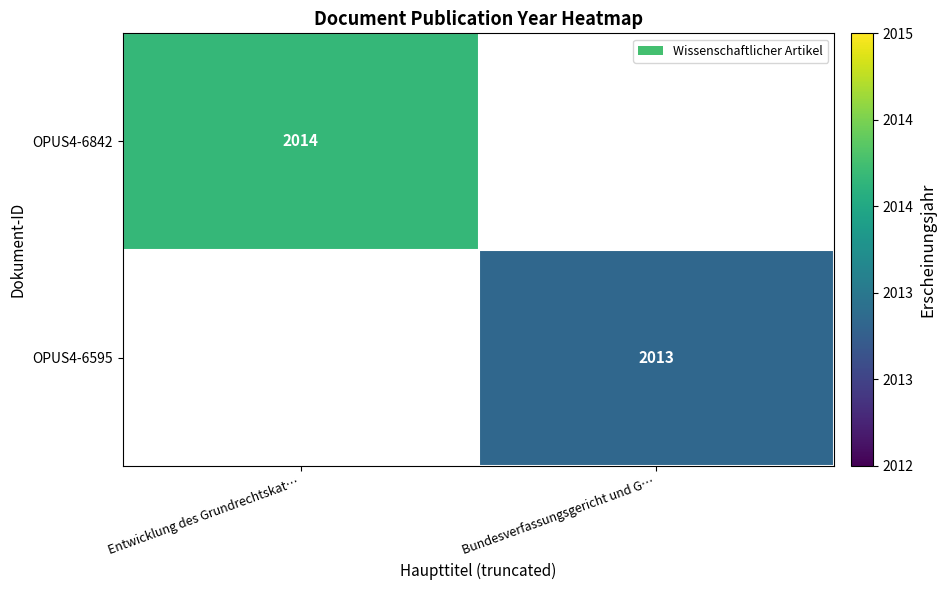

Which category has the lowest value across all series?

Bundesverfassungsgericht und G…